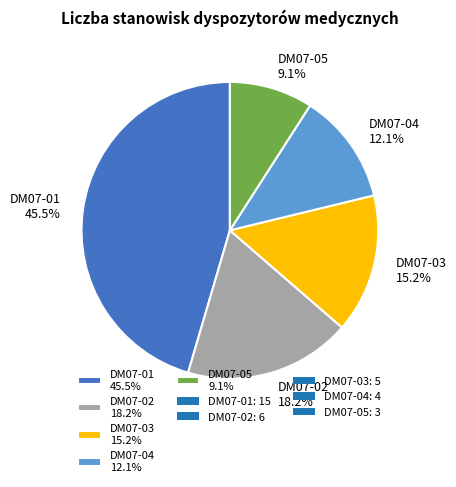

How many segments does this pie chart have?

5